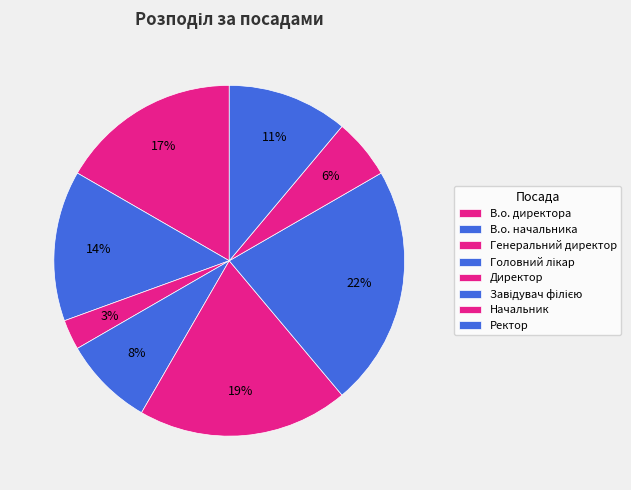

How many slices are in this pie chart?

8